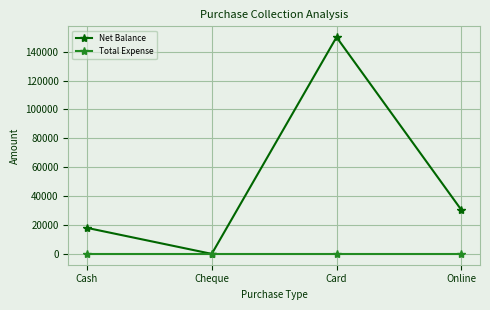

What position from the left is Cash?

1